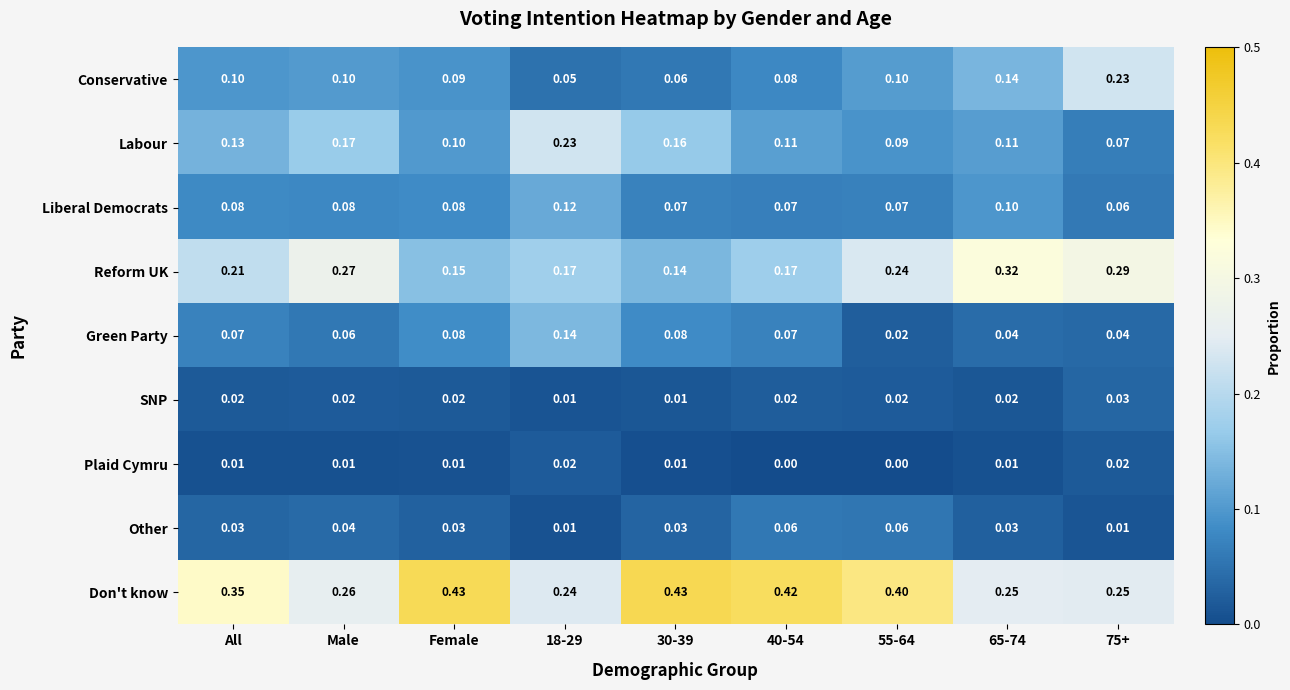

At Male, list the series in order from smallest to largest.

Plaid Cymru, SNP, Other, Green Party, Liberal Democrats, Conservative, Labour, Don't know, Reform UK